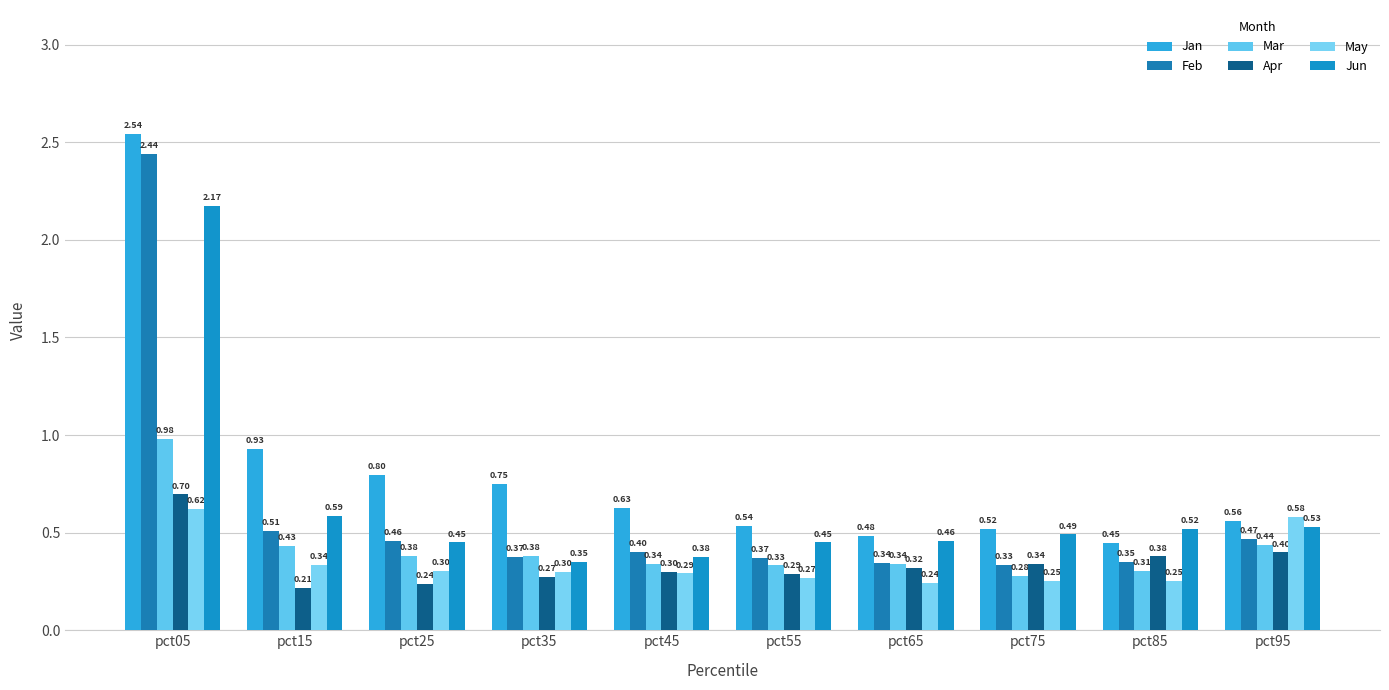

True or false: Apr has a value of 0.5 at pct45.

False